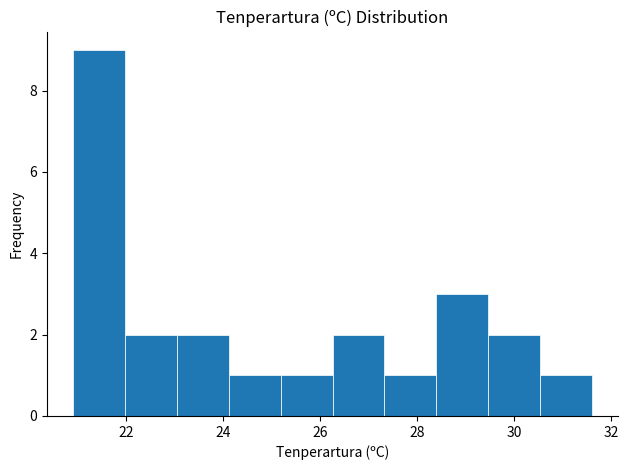

Over which range of the x-axis is the bar tallest?

21.0 to 22.0